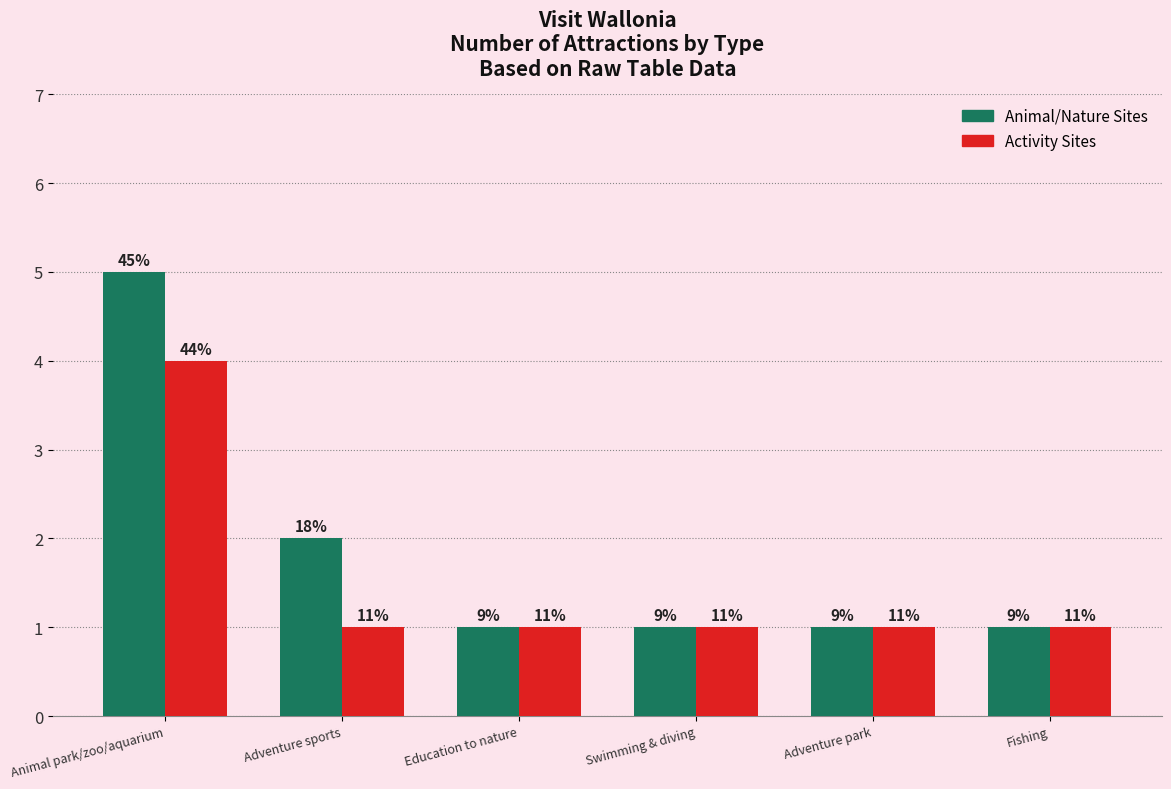

Which series has the largest range (max minus min)?

Animal/Nature Sites